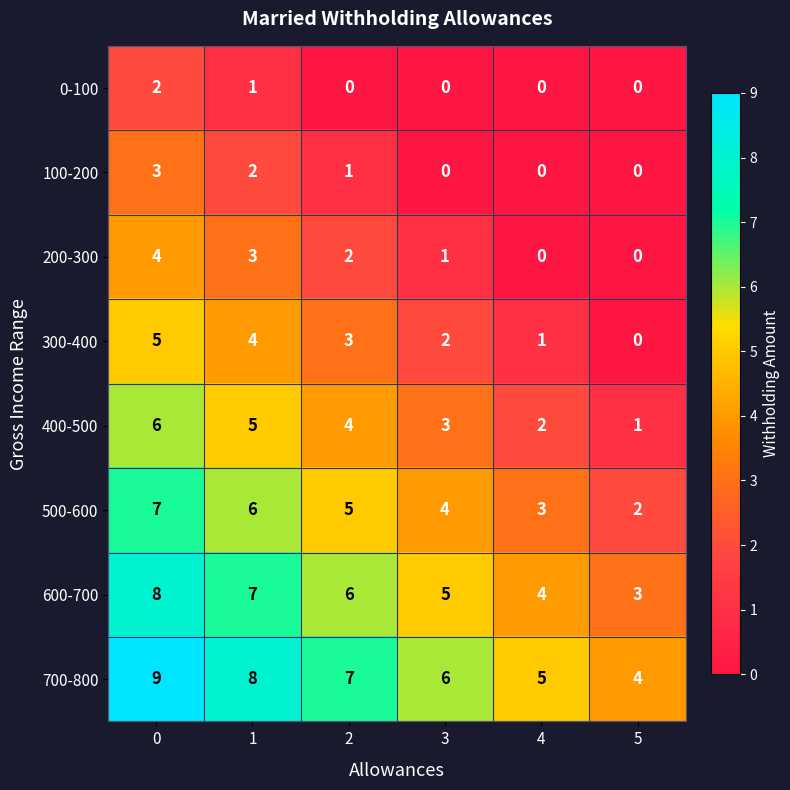

True or false: 200-300 has a value of 4 at 0.

True